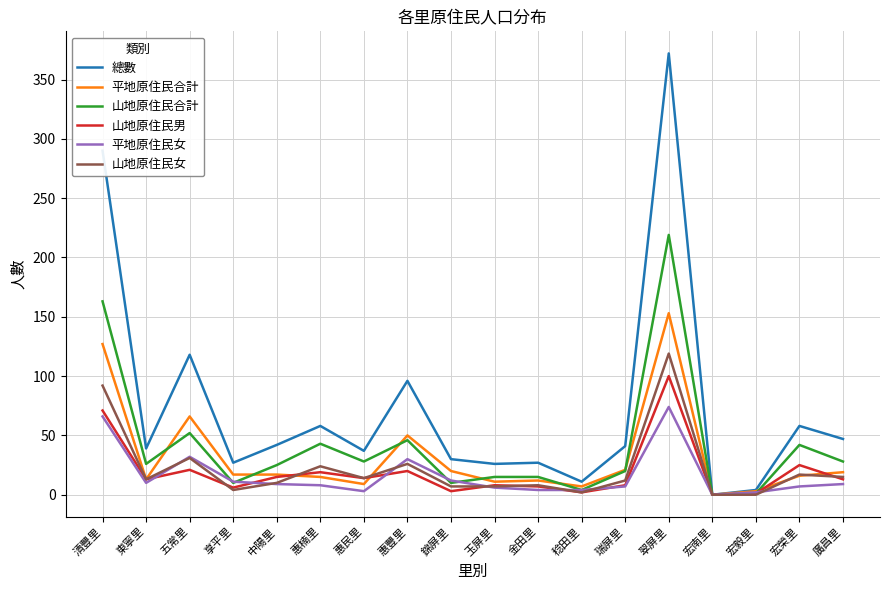

At which label is 山地原住民男 closest to 50?

清豐里